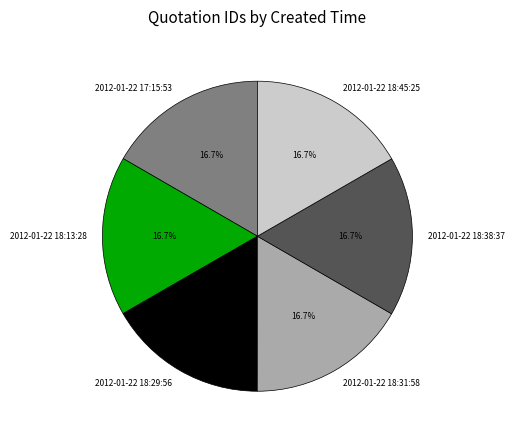

What percentage is the 2012-01-22 18:13:28 slice, to the nearest percent?

17%